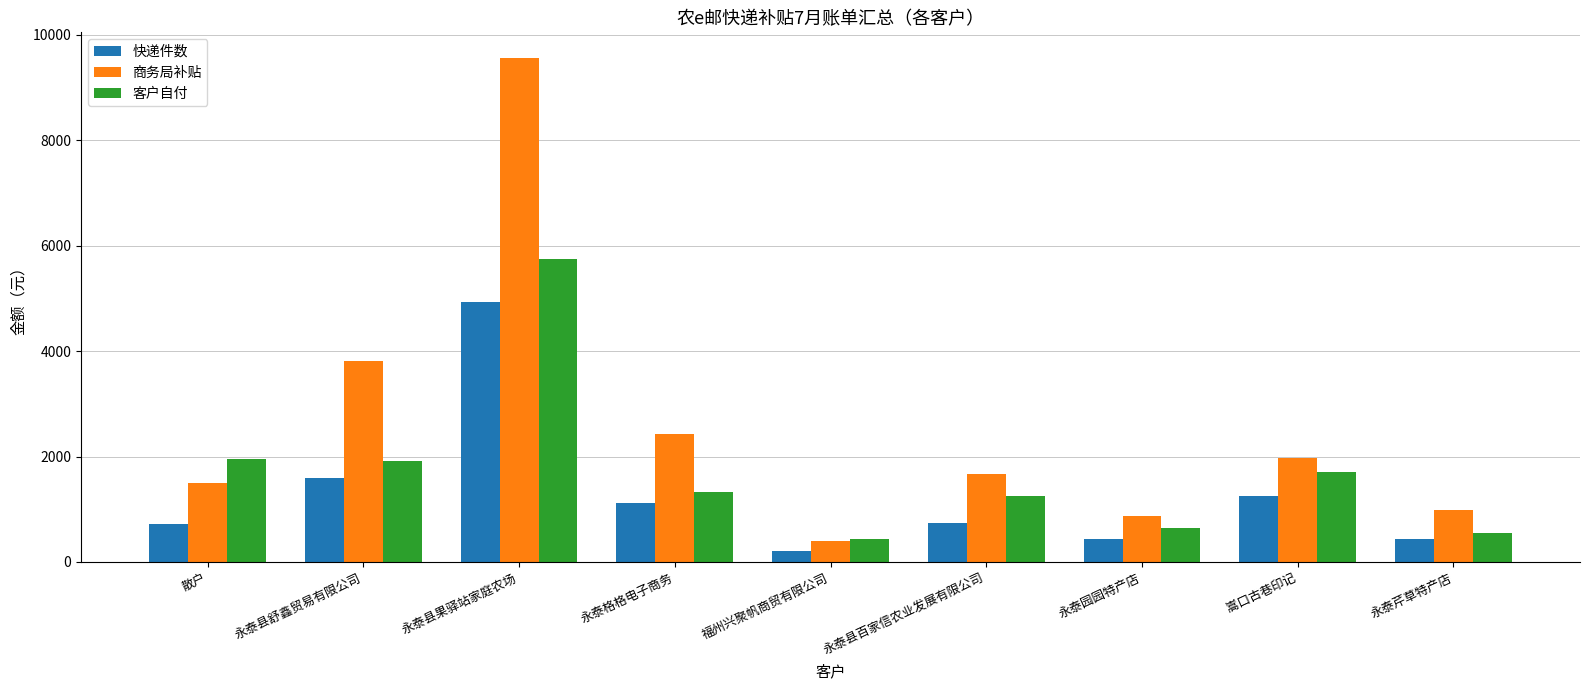

What is the total value across all series at 嵩口古巷印记?

4936.9